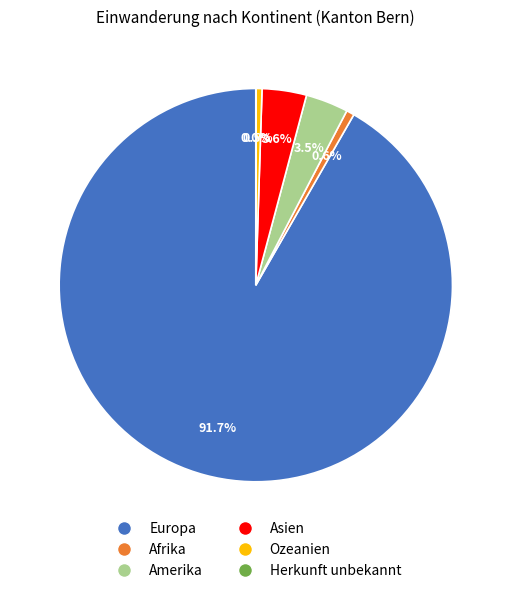

Which has a higher value, Ozeanien or Europa?

Europa